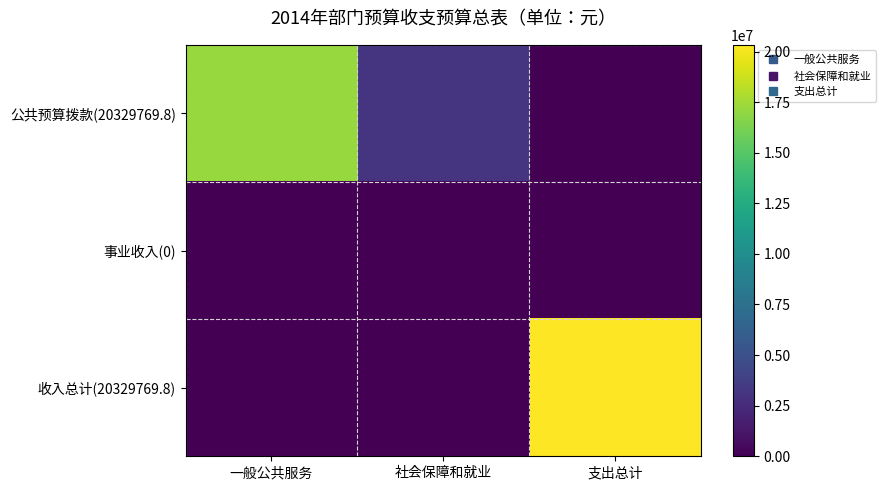

Reading left to right, transcribe all the data shown in this chart.

公共预算拨款(20329769.8): 一般公共服务=17232356.0	社会保障和就业=3097413.8	支出总计=0.0
事业收入(0): 一般公共服务=0.0	社会保障和就业=0.0	支出总计=0.0
收入总计(20329769.8): 一般公共服务=0.0	社会保障和就业=0.0	支出总计=20329769.8